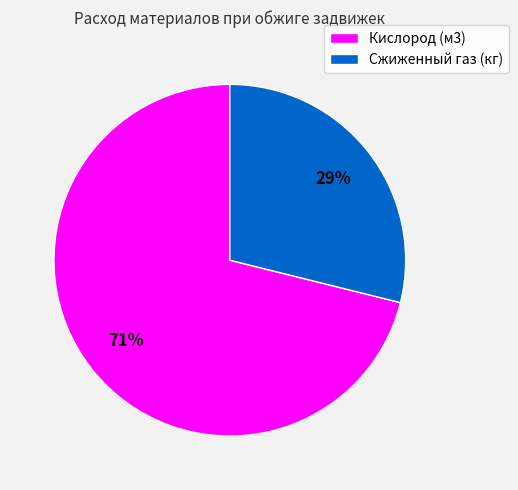

To the nearest percent, what percentage of the pie is Кислород (м3)?

71%